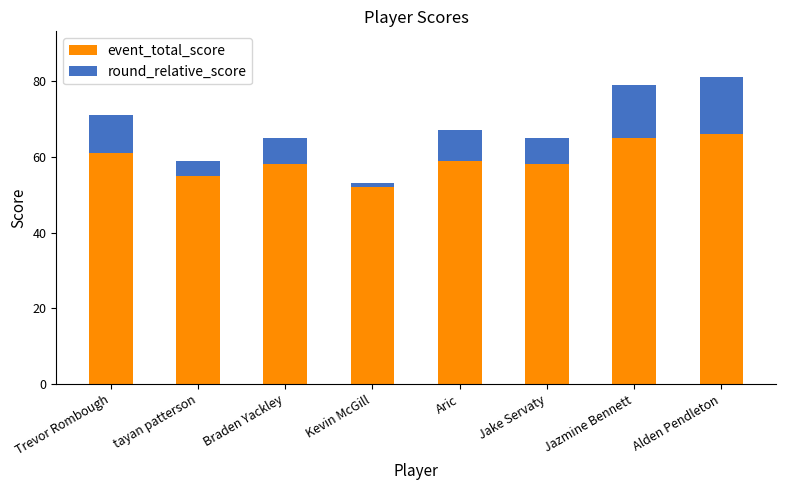

The event_total_score series shows 58 at Braden Yackley. True or false?

True